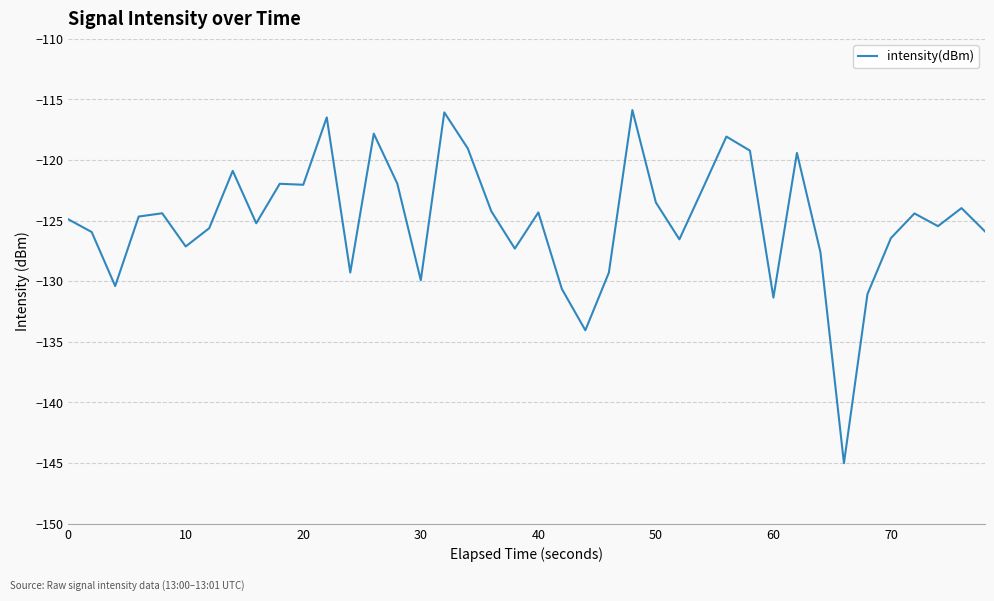

What is the minimum value shown in the chart?

-145.0